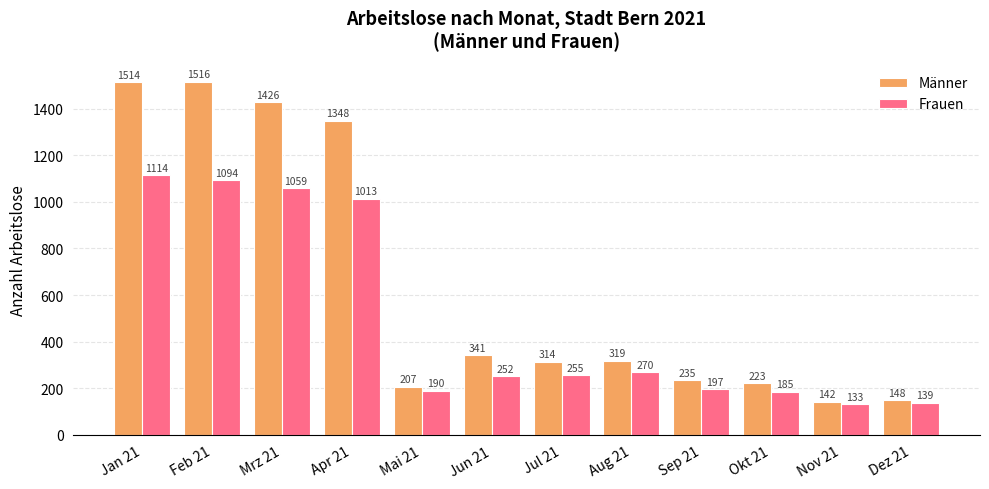

Which category has the highest value in the Männer series?

Feb 21